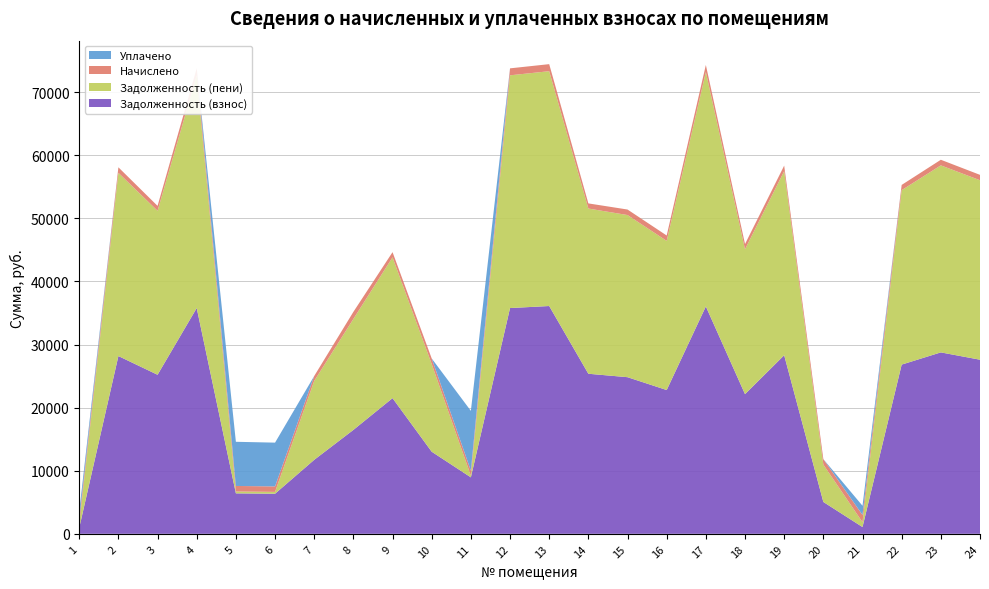

Reading right to left, what are all the values shown in this chart?

Задолженность (взнос): 27595.7	28756.2	26821.5	1073.2	5050.4	28305.1	22137.3	36042.2	22788.8	24826.1	25370.8	36106.6	35784.2	8947.9	13012.4	21503.6	16469.6	11728.1	6355.7	6413.9	35784.2	25210.1	28176.1	943.0
Задолженность (пени): 28448.2	29644.6	27650.2	766.3	5918.9	29179.6	22964.0	37155.8	23641.4	25700.6	26185.6	37222.1	36889.8	264.9	13896.9	22322.3	17589.1	12506.9	290.2	292.8	36889.8	25988.9	29046.6	549.8
Начислено: 852.6	888.4	828.7	1149.4	868.5	874.5	826.7	1113.5	852.6	874.5	814.7	1115.5	1105.6	794.8	884.5	818.7	1119.5	778.9	870.5	878.5	1105.6	778.9	870.5	824.7
Уплачено: 0.0	0.0	0.0	1456.3	0.0	0.0	0.0	0.0	0.0	0.0	0.0	0.0	0.0	9477.8	0.0	0.0	0.0	0.0	6936.0	6999.5	0.0	0.0	0.0	1217.9